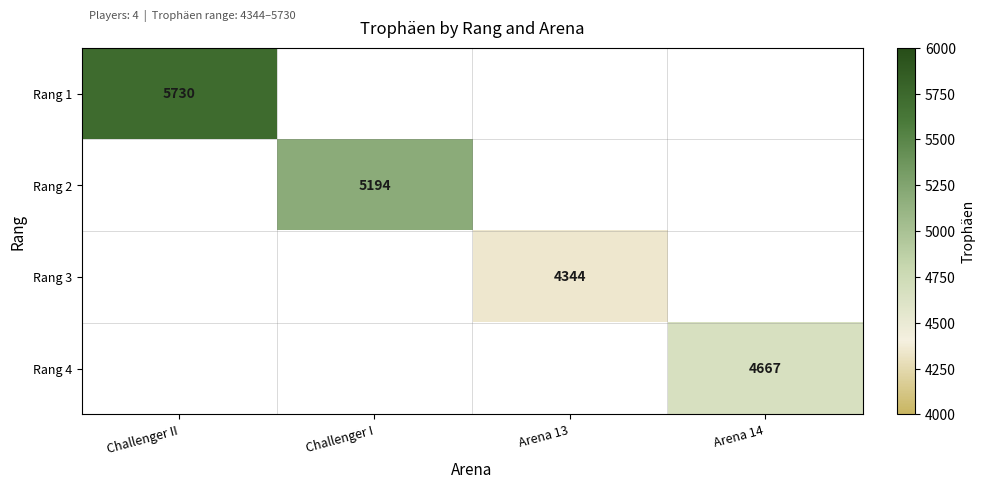

The value of Rang 3 at Arena 13 is 4344. True or false?

True